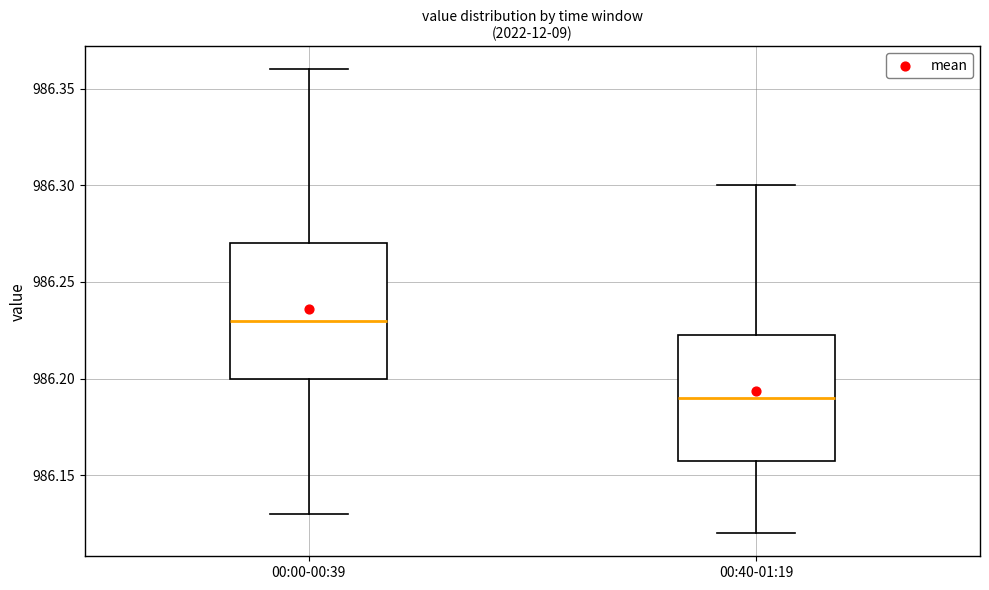

Where is the upper edge of the box for 00:40-01:19 on the y-axis? The values are not printed on the chart, so give them approximately, as read against the axis.

986.225